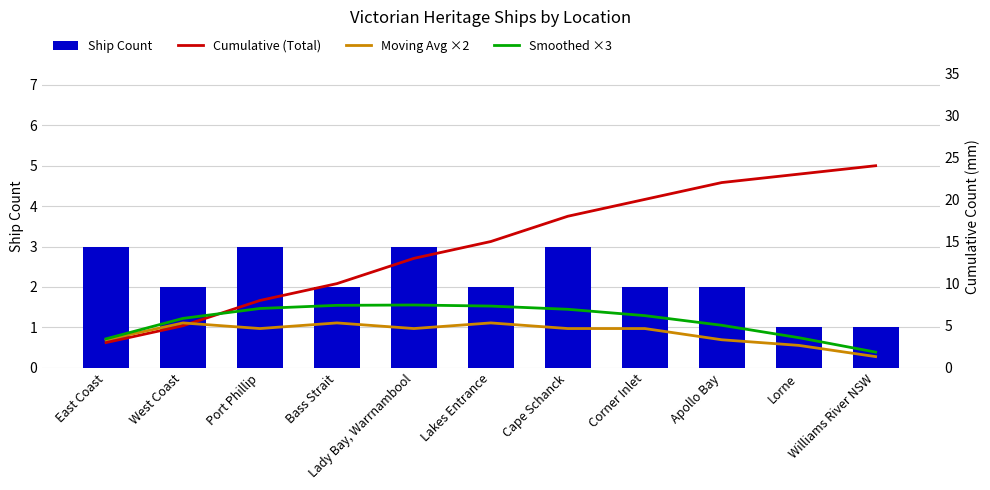

What is the smallest value displayed?

1.0